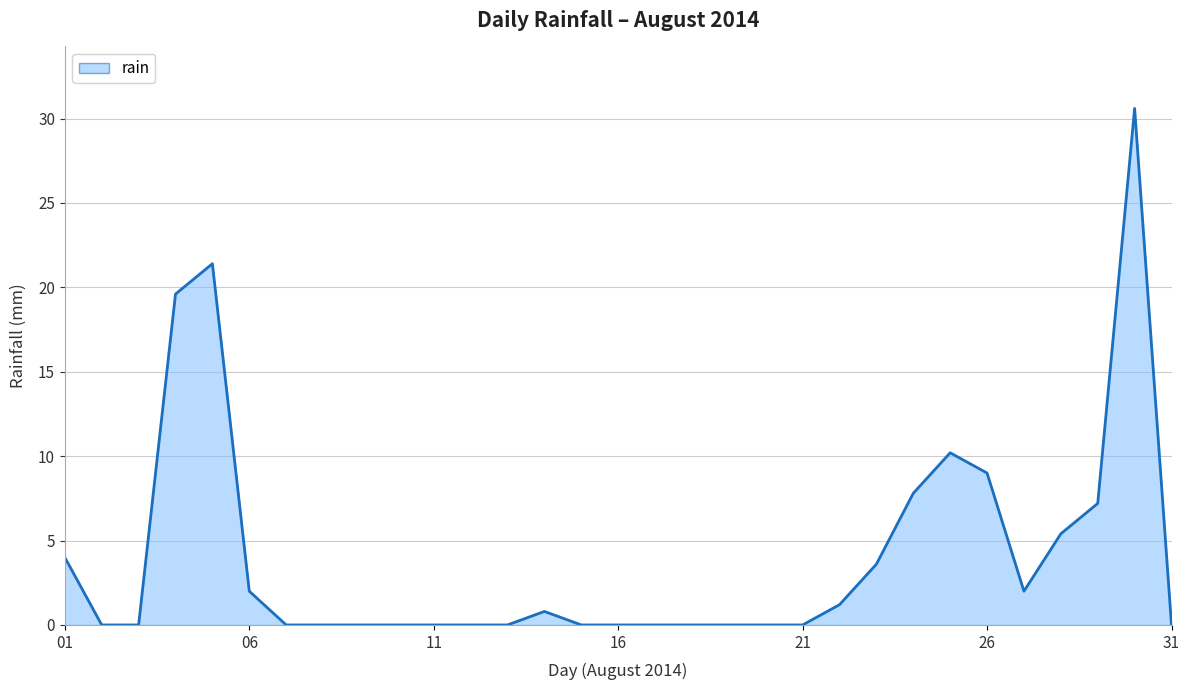

What is the difference between the maximum and minimum values?

30.6